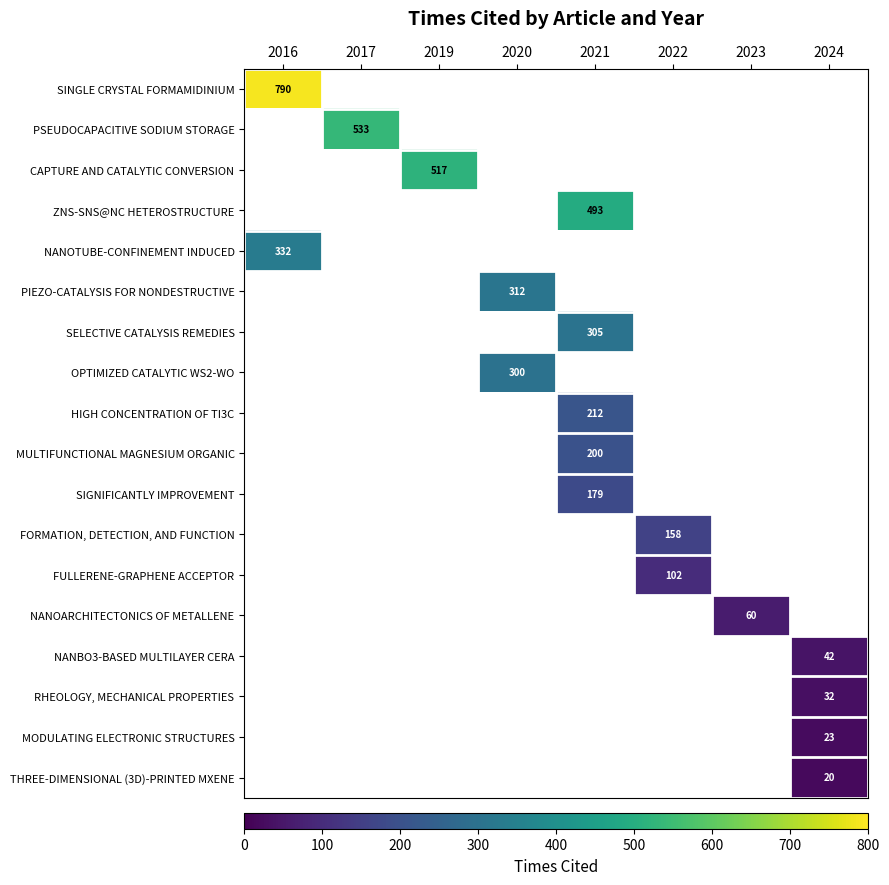

Is it true that SINGLE CRYSTAL FORMAMIDINIUM equals 408 at 2016?

False